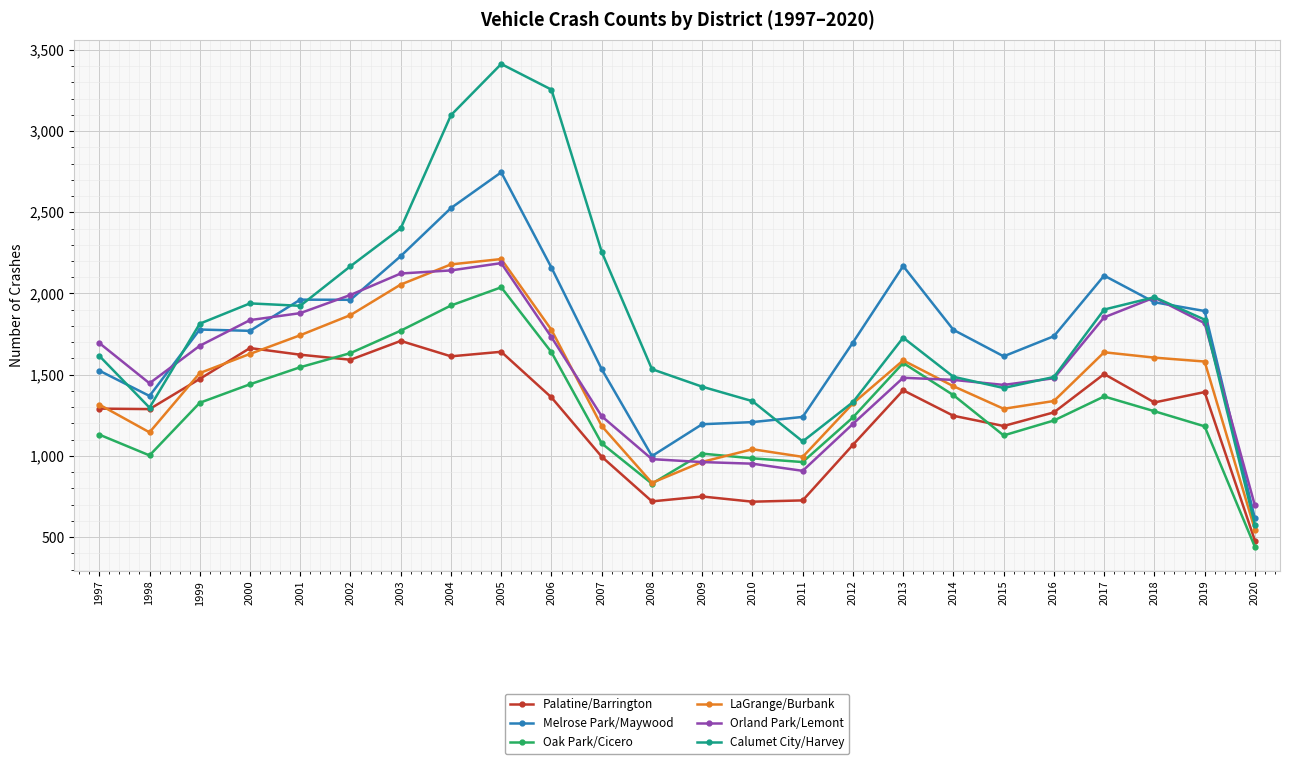

Where is the first local minimum for Orland Park/Lemont?

1998